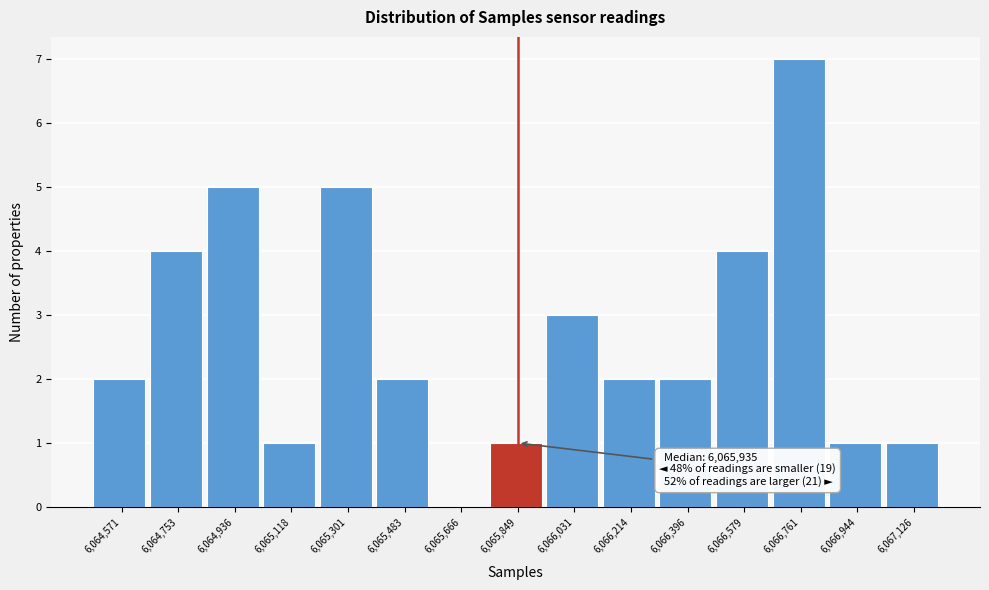

Over which range of the x-axis is the bar tallest?

6066680 to 6066860